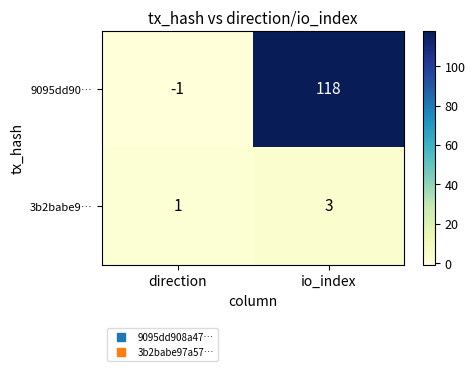

Which category has the highest value across all series?

io_index